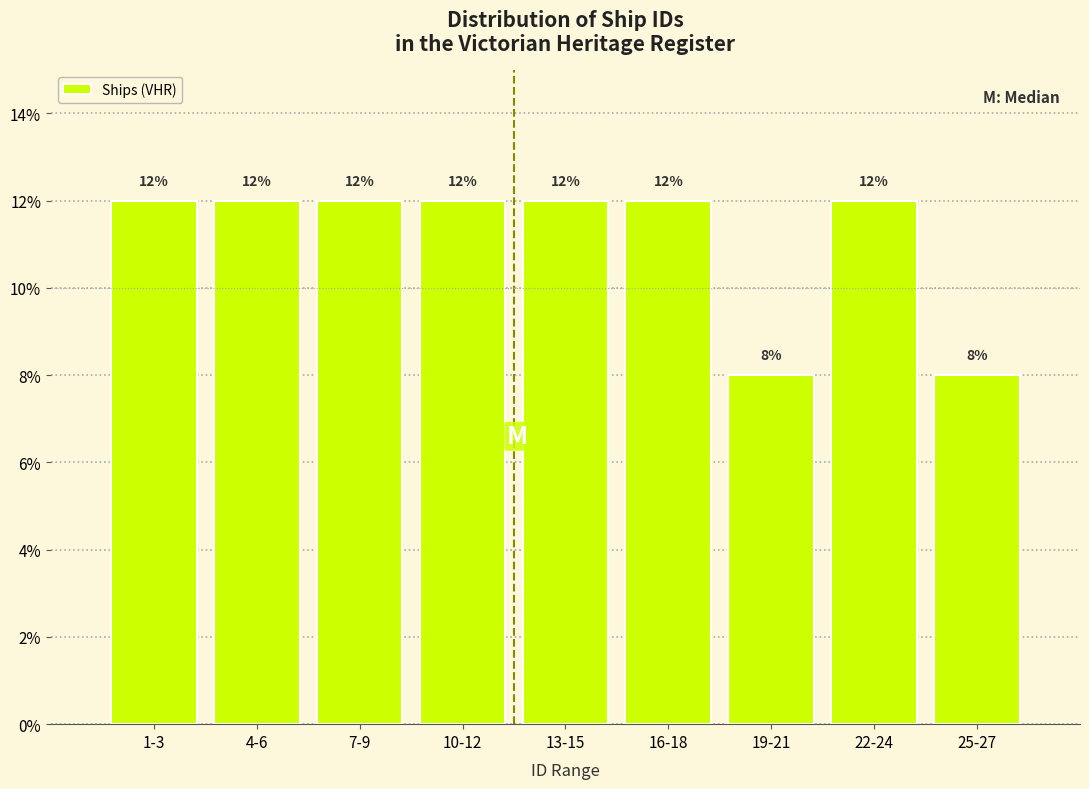

Reading left to right, transcribe all the data shown in this chart.

12	12	12	12	12	12	8	12	8